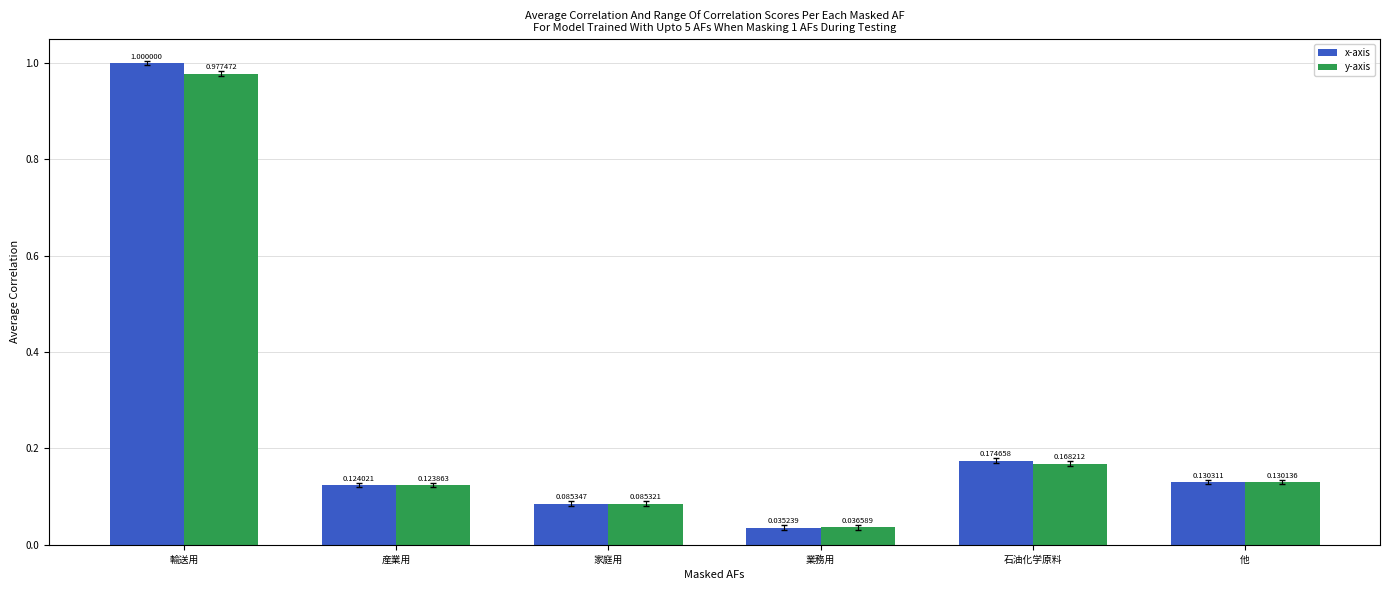

Which series has the widest spread of values?

x-axis